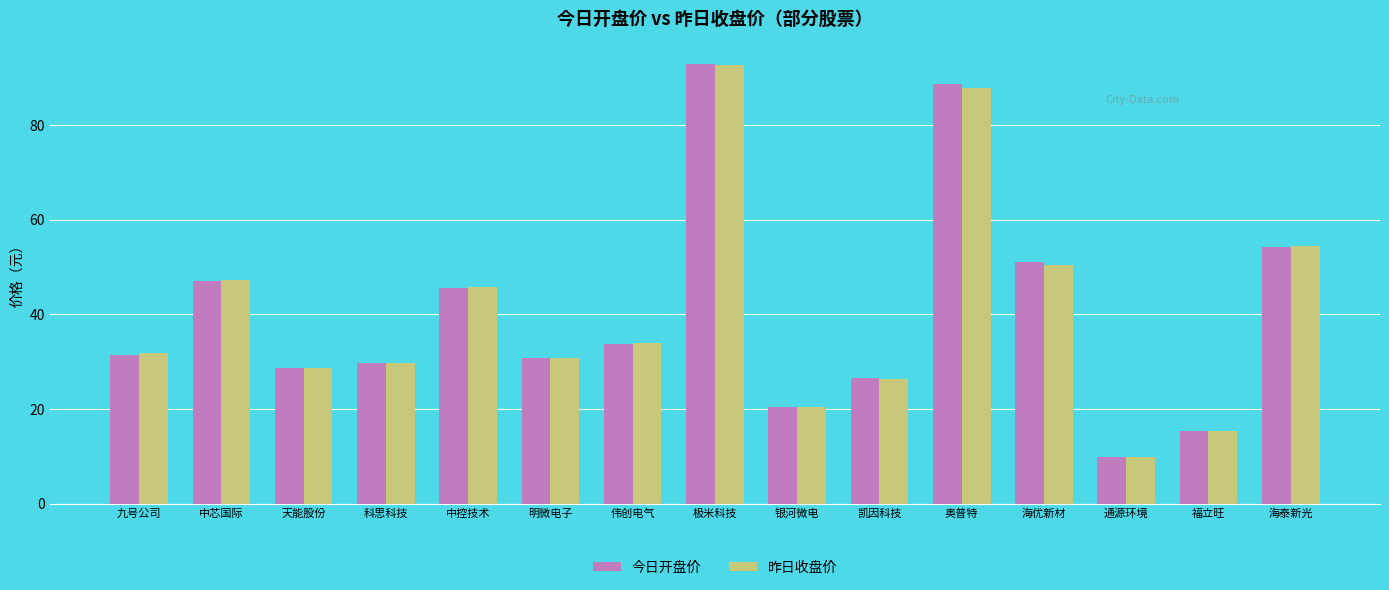

What is the average value of the 今日开盘价 series?

40.4